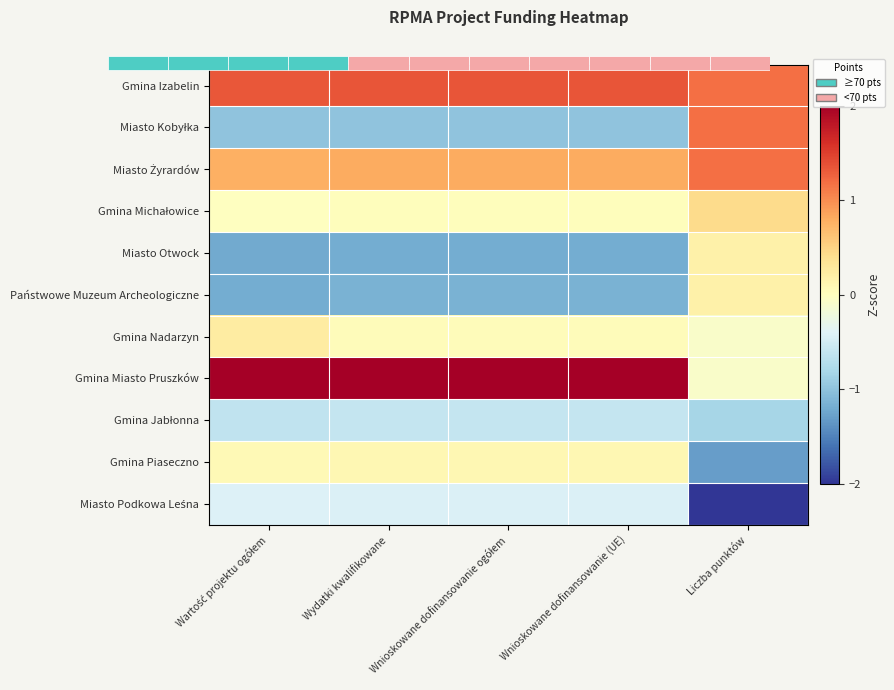

Which category has the highest value across all series?

Wydatki kwalifikowane